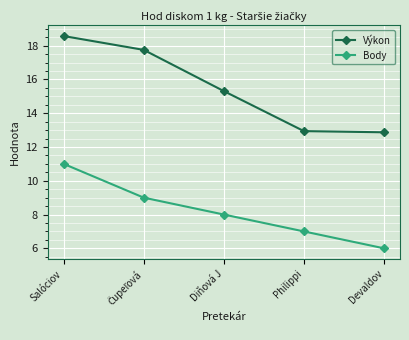

Reading left to right, list all the values displayed in this chart.

Výkon: 18.6	17.8	15.3	12.9	12.9
Body: 11.0	9.0	8.0	7.0	6.0